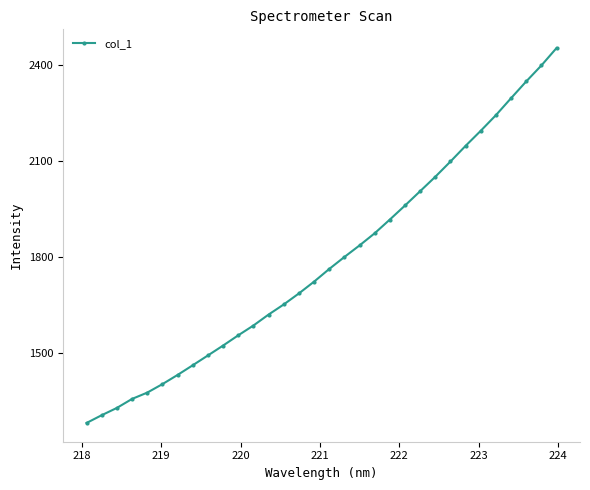

What is the value of the 9th point from the left?

1492.5